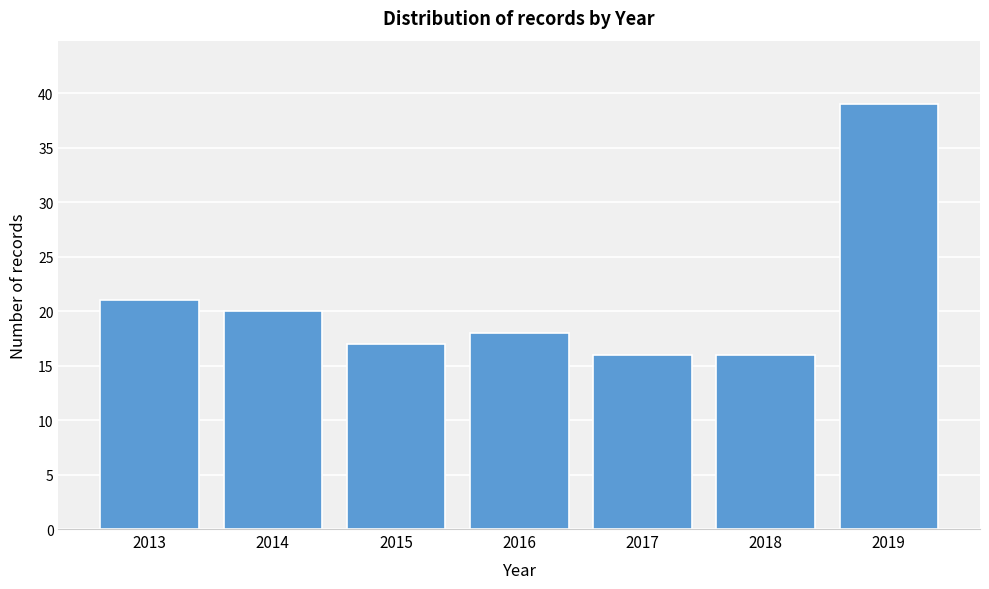

Reading left to right, list all the values displayed in this chart.

2013=21	2014=20	2015=17	2016=18	2017=16	2018=16	2019=39